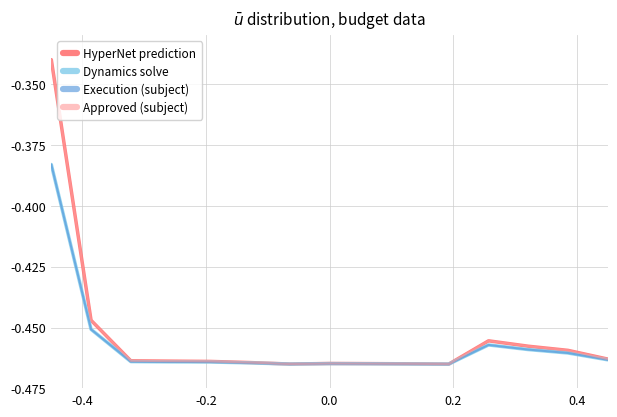

Does the chart have visible grid lines?

Yes